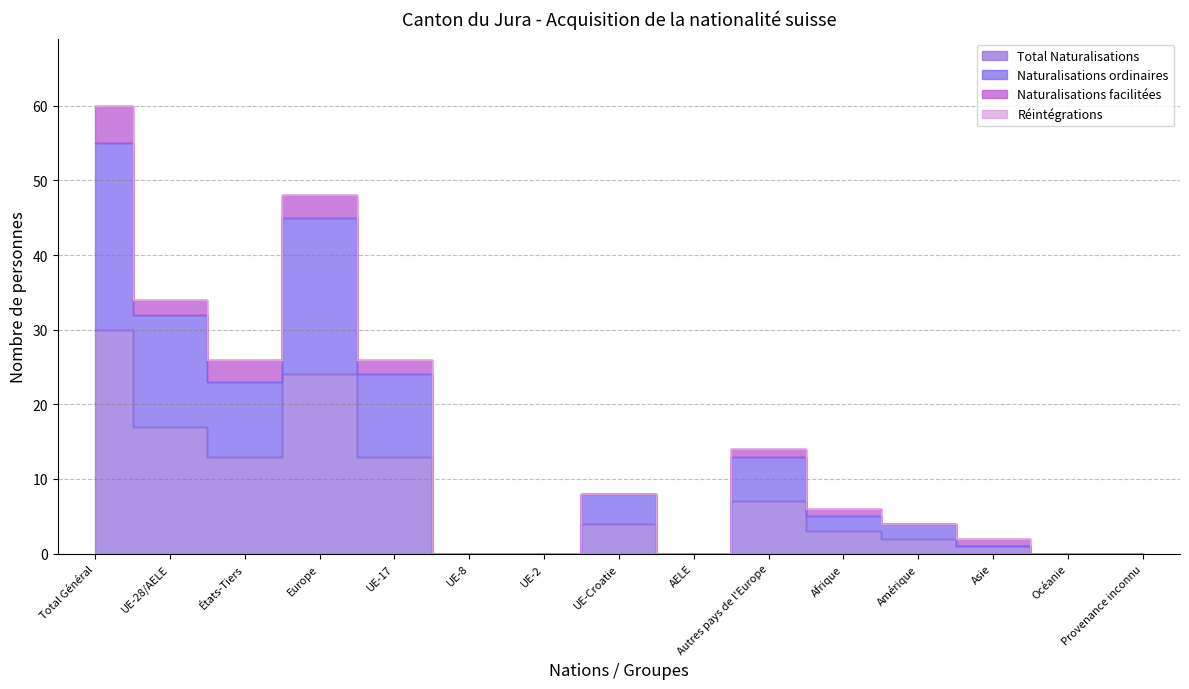

What is the difference between the maximum and minimum values in the Naturalisations ordinaires series?

55